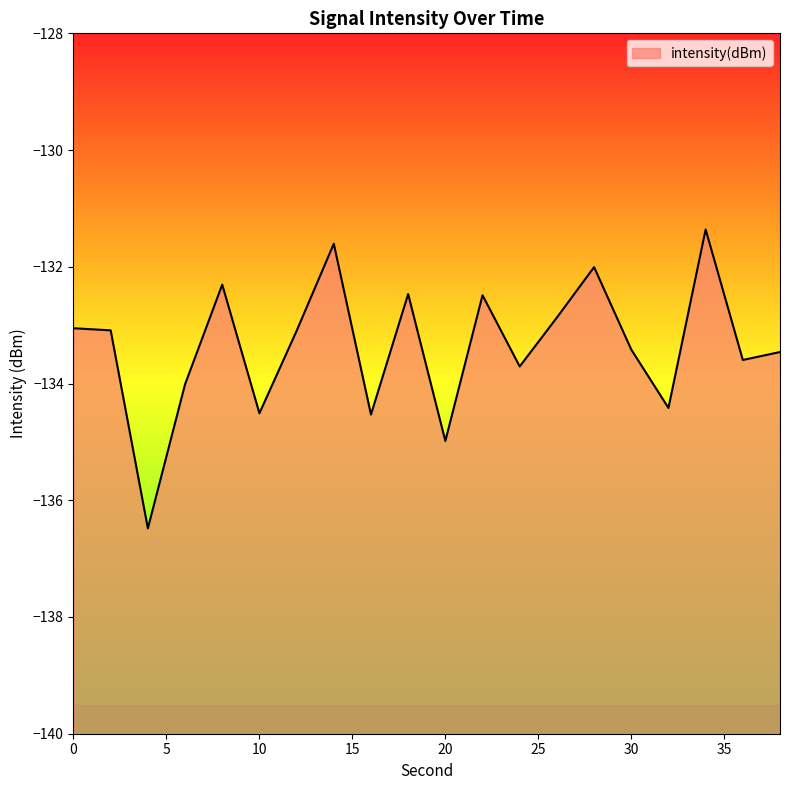

Reading right to left, list all the values displayed in this chart.

-133.5	-133.6	-131.4	-134.4	-133.4	-132.0	-132.9	-133.7	-132.5	-135.0	-132.5	-134.5	-131.6	-133.1	-134.5	-132.3	-134.0	-136.5	-133.1	-133.1